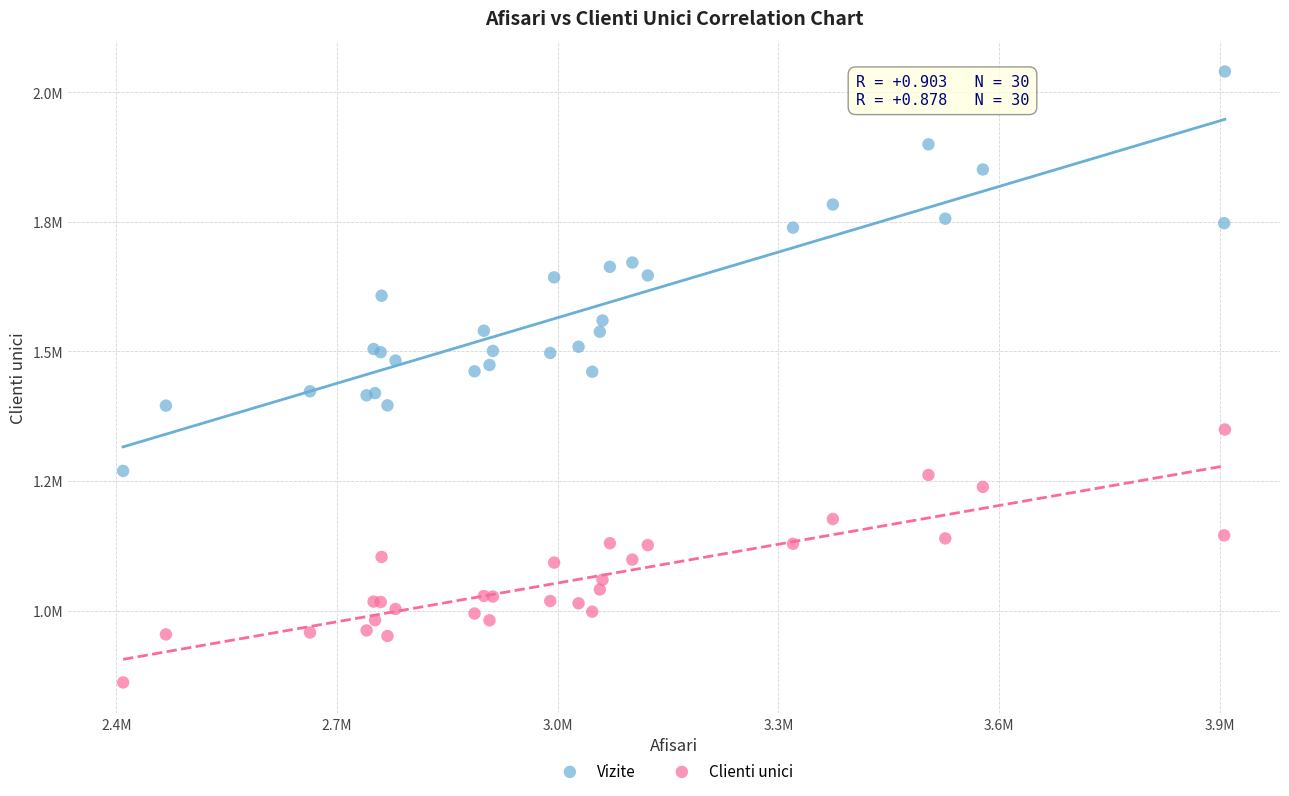

What are all the series names shown in the legend?

Vizite, Clienti unici